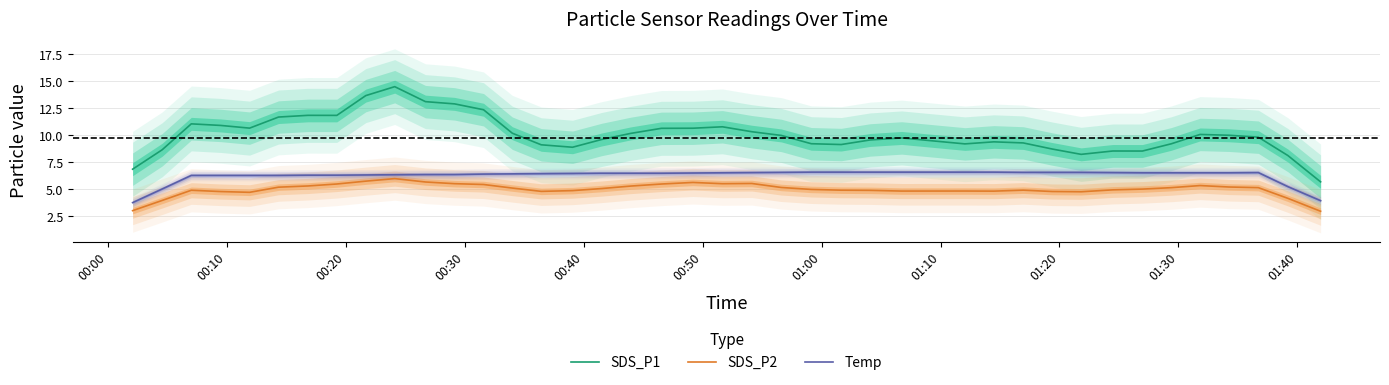

True or false: SDS_P2 and Temp intersect in this chart.

False